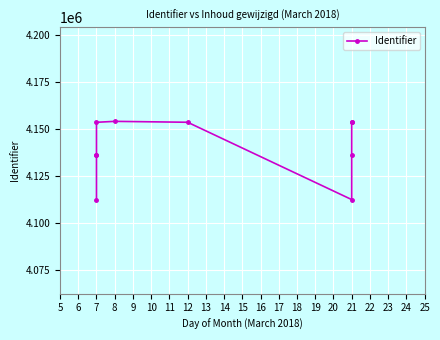

How many interior local peaks (higher than both neighbors) does the data have?

1